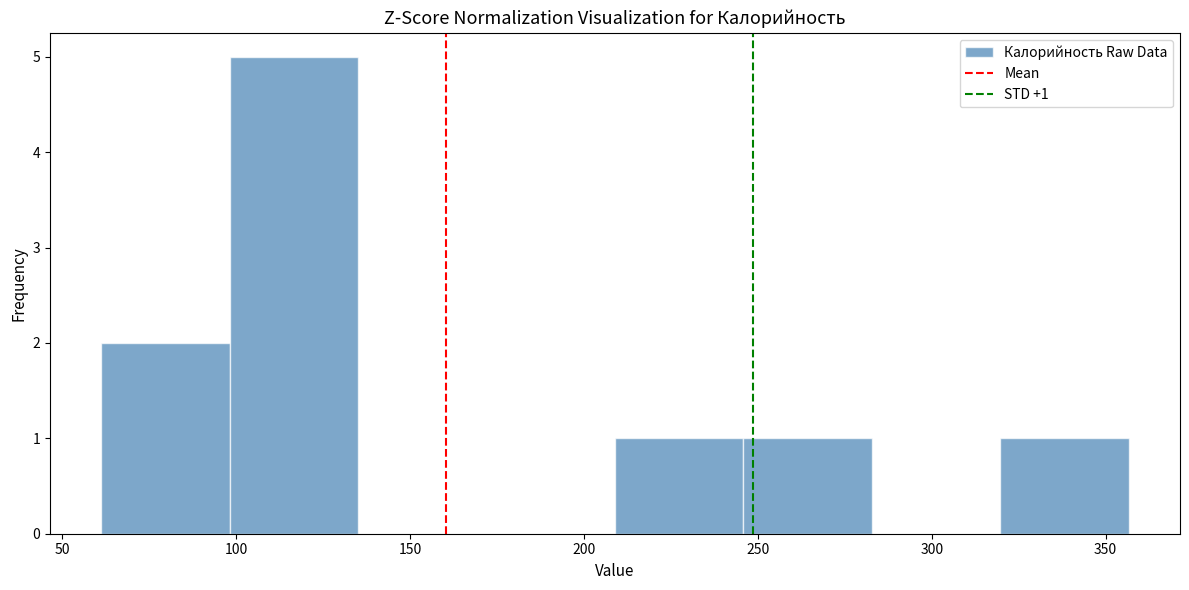

Over which range of the x-axis is the bar tallest?

100 to 135